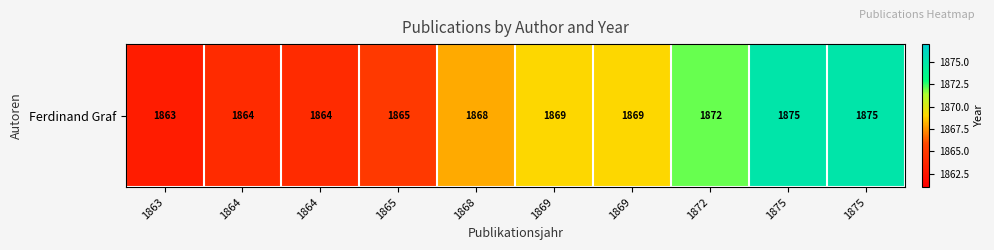

List the labels in order of value, smallest first.

1863, 1864, 1864, 1865, 1868, 1869, 1869, 1872, 1875, 1875